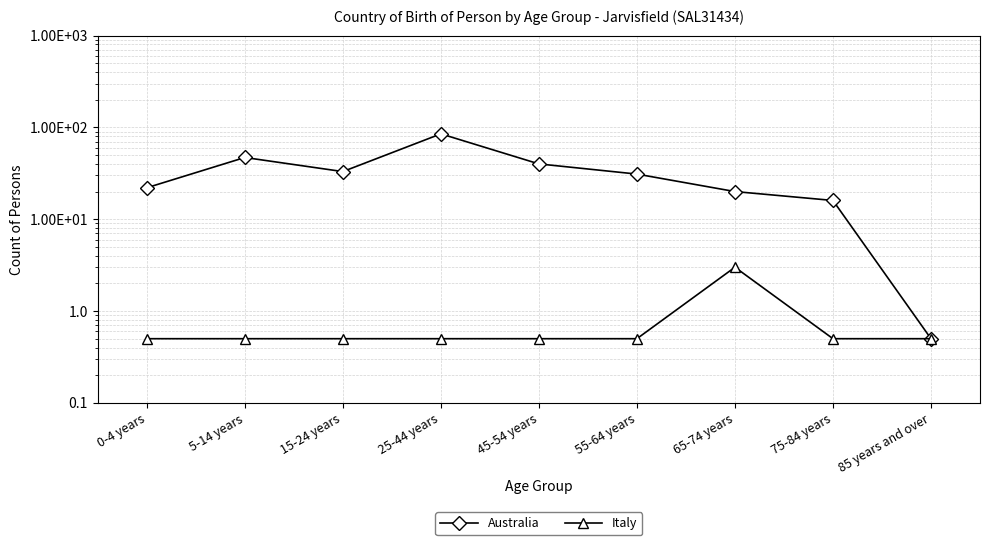

How many data points in Australia are above 31?

4